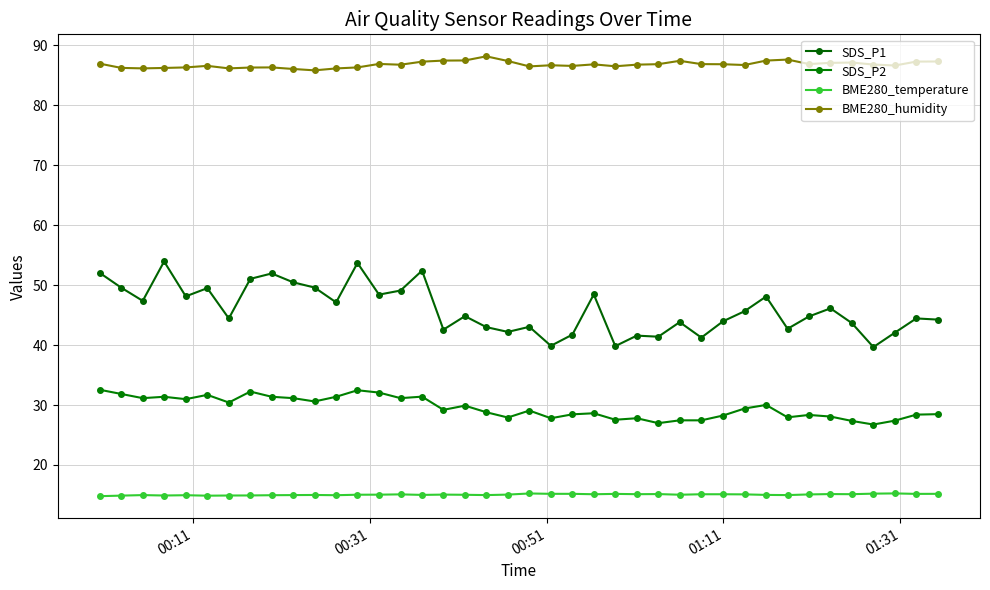

What is the difference between the maximum and second lowest values in the BME280_temperature series?

0.4